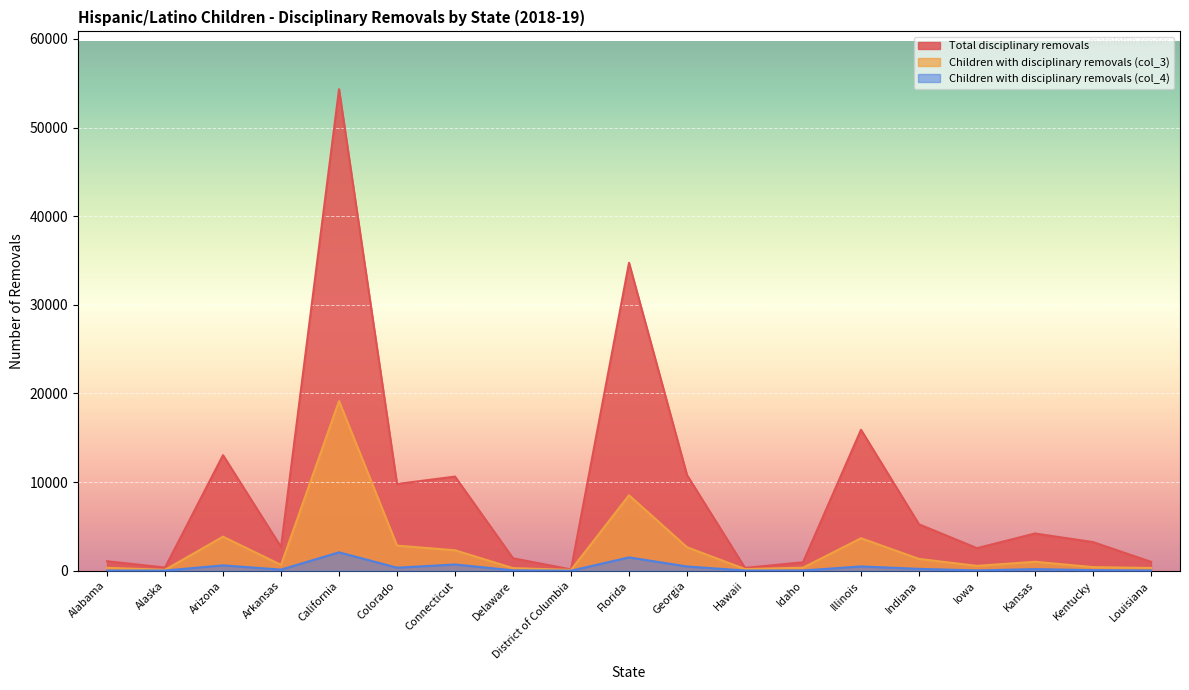

How many interior local valleys does the Total disciplinary removals series have?

6